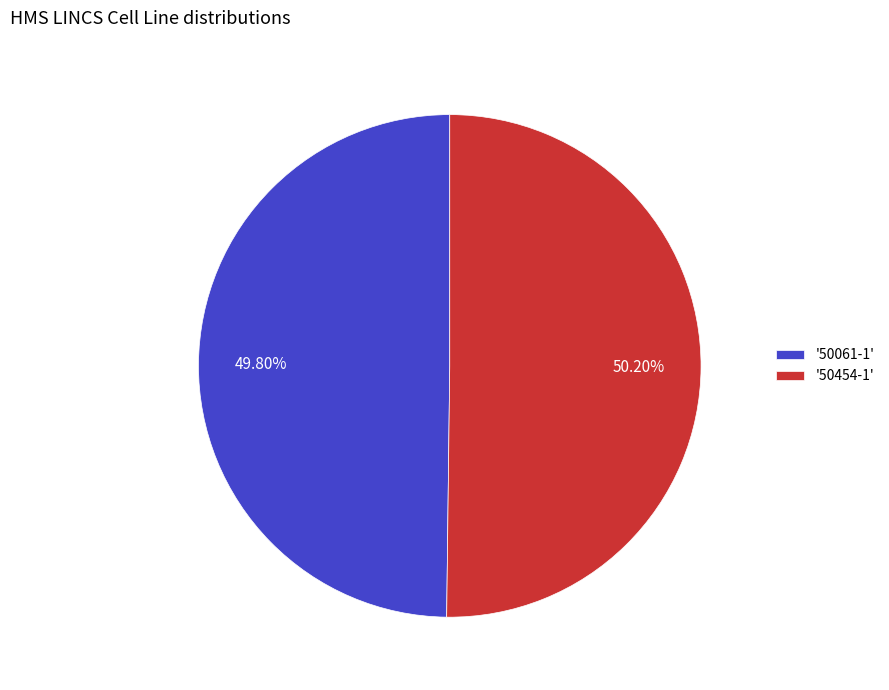

Count the number of slices in the pie.

2